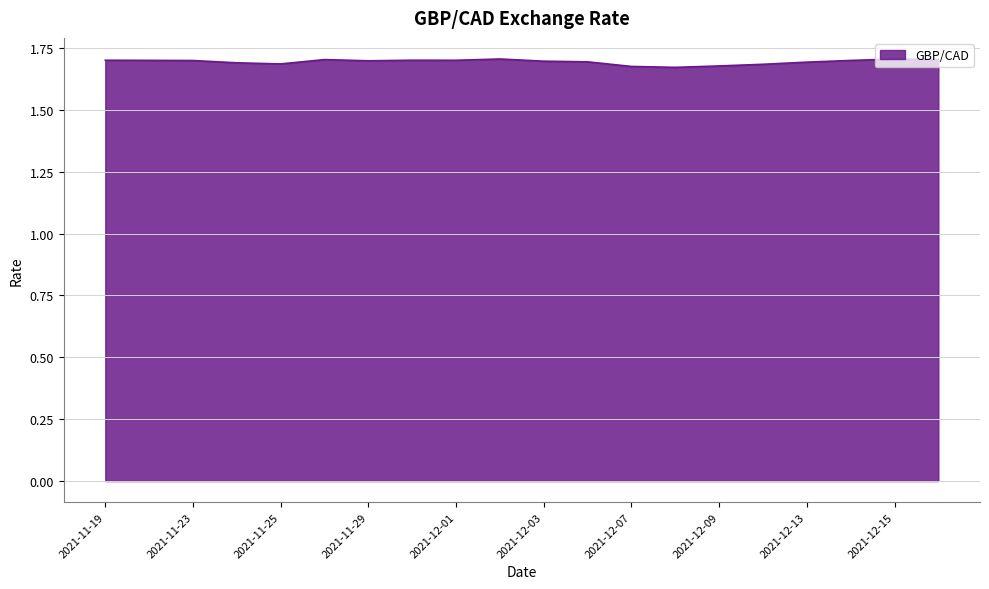

True or false: there are more than 1 points higher than both neighbors.

True